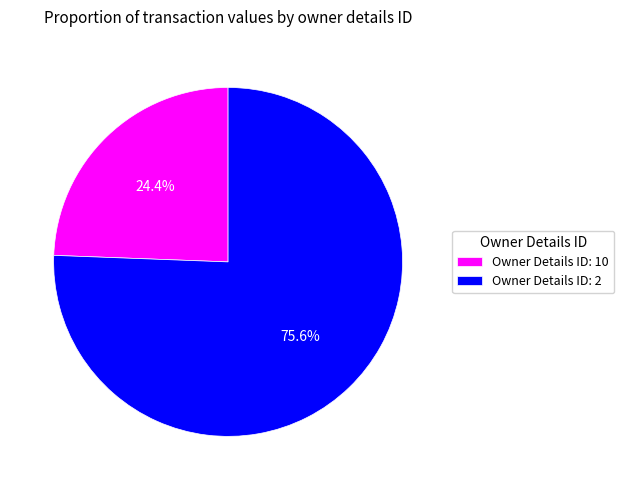

Approximately how many times larger is the value at Owner Details ID: 10 compared to Owner Details ID: 2?

0.3